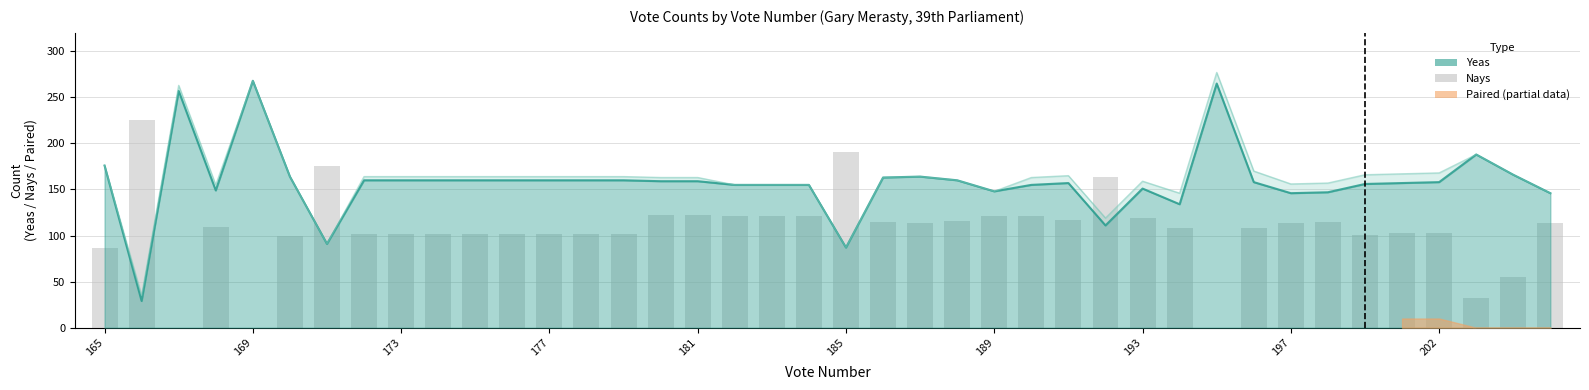

What is the change in value from 14 to 32?

+12